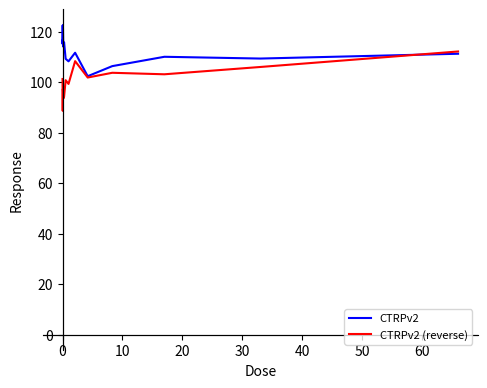

Rank the series by their average value, from lowest to highest.

CTRPv2 (reverse), CTRPv2